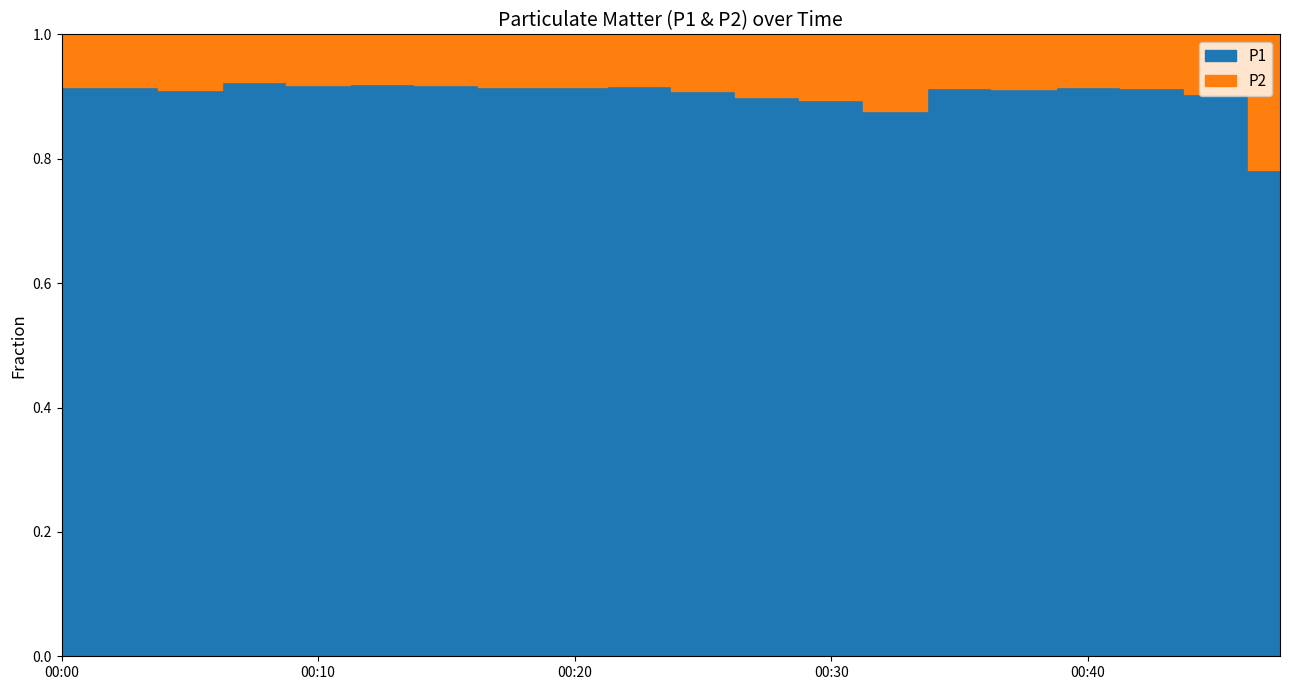

Rank the series by their average value, from lowest to highest.

P2, P1